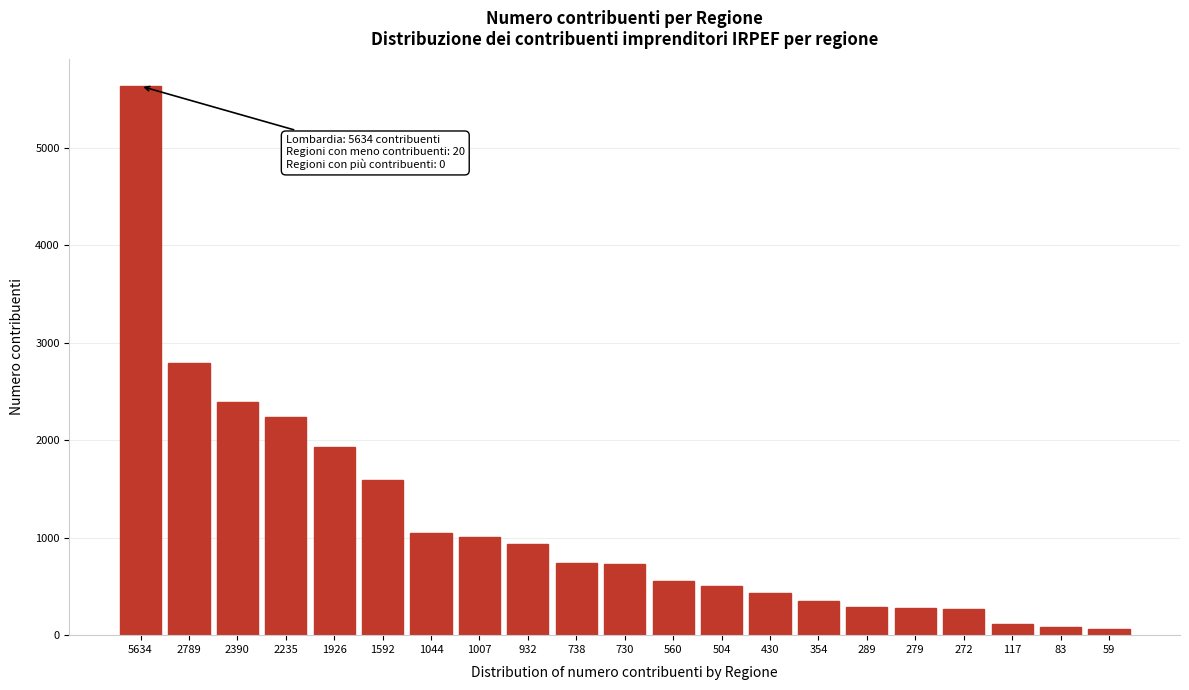

At which category does the chart reach its peak across all series?

5634